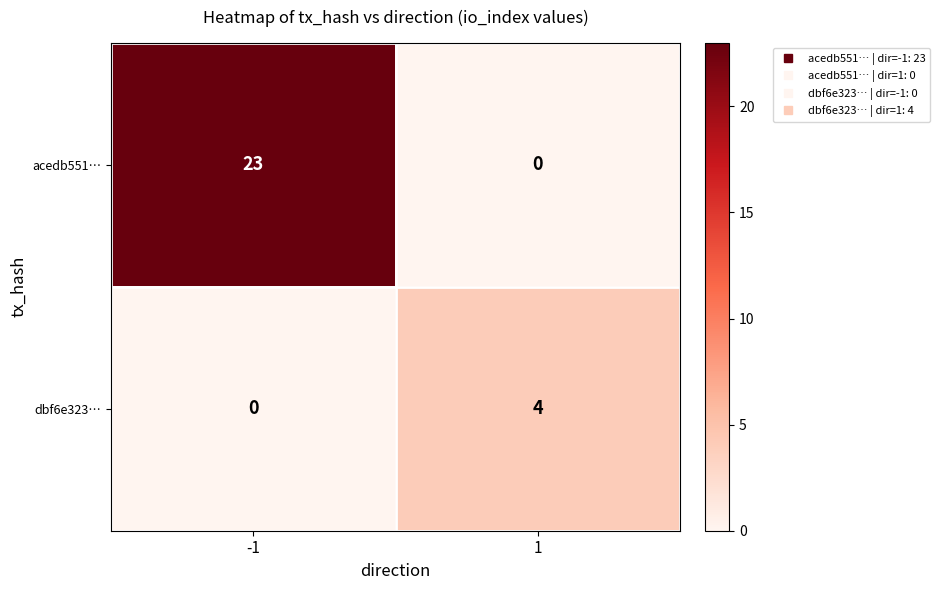

Between -1 and 1, which series saw the biggest shift?

acedb551…